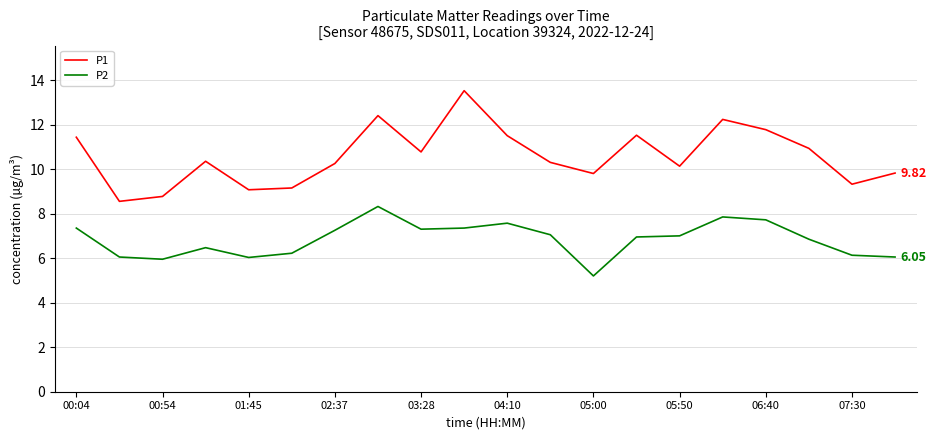

True or false: P1 has more than 0 points higher than both neighbors.

True